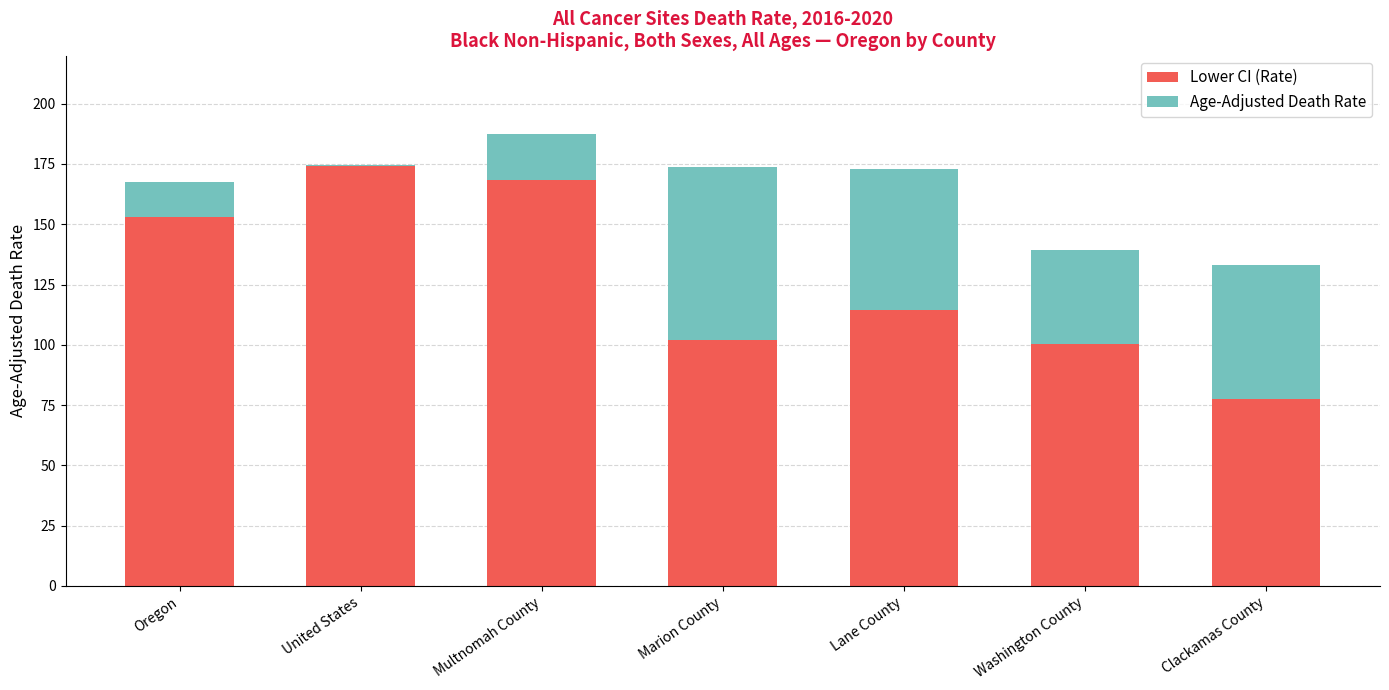

What are all the series names shown in the legend?

Lower CI (Rate), Age-Adjusted Death Rate